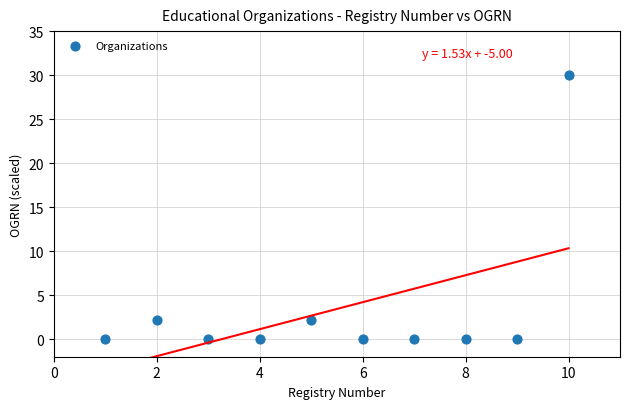

What is the range of Y values (max minus min)?

30.0